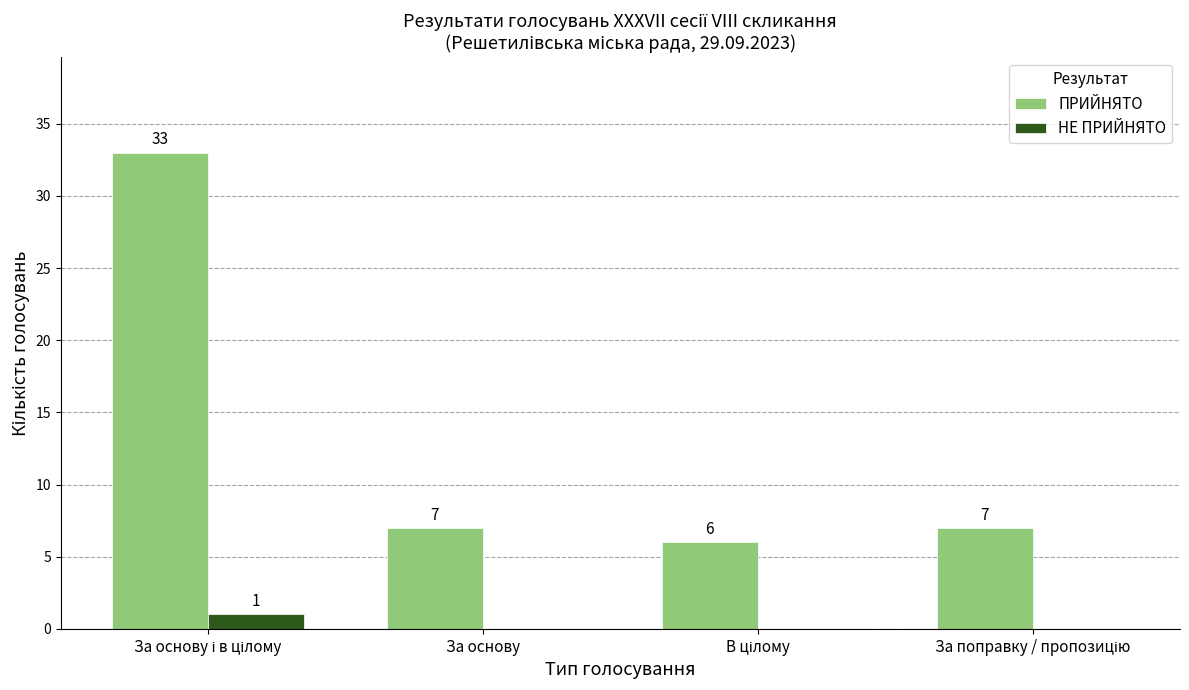

What is the average value of the ПРИЙНЯТО series?

13